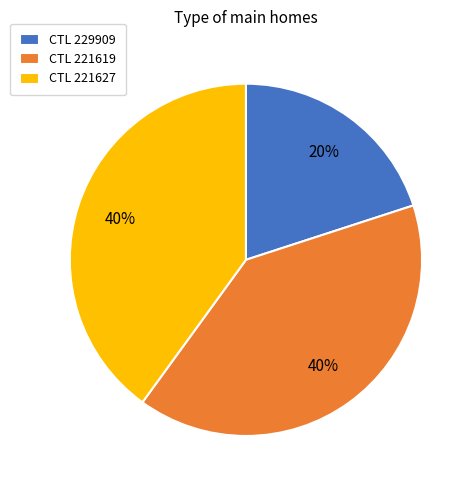

To the nearest percent, what is the average slice percentage?

33%